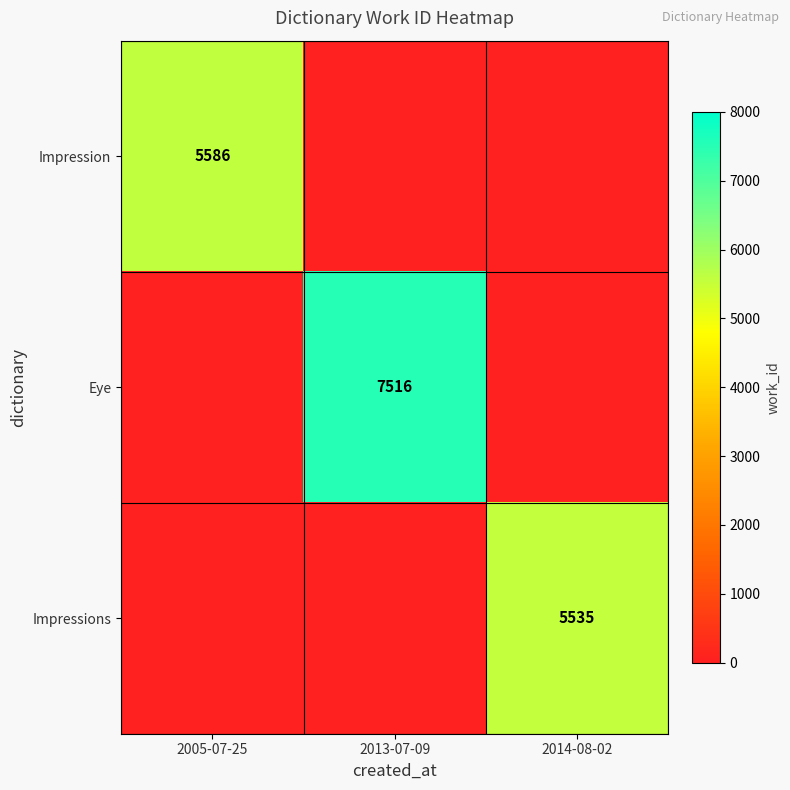

At which category is the sum across all series the highest?

2013-07-09